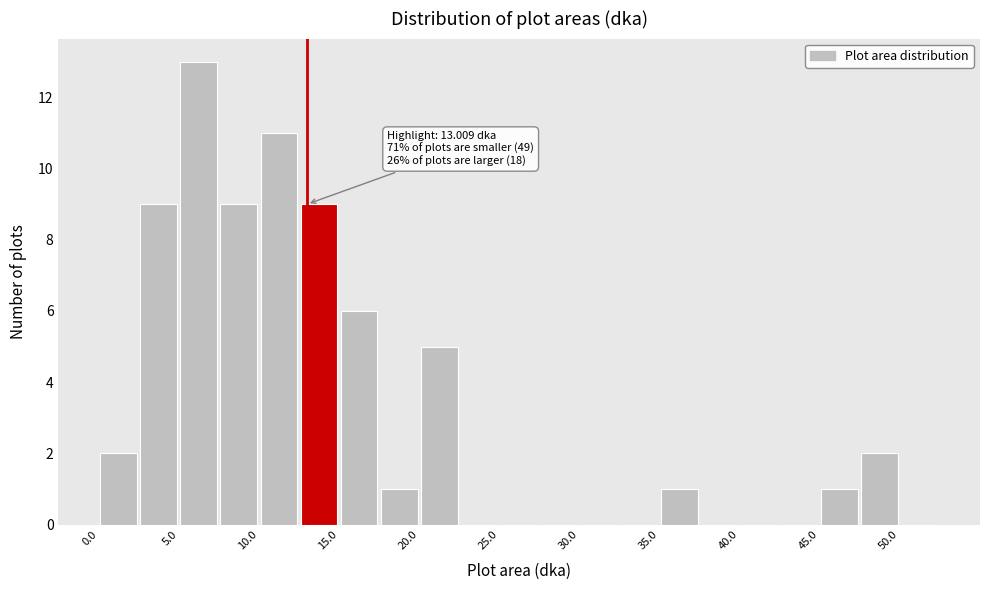

Over which range of the x-axis is the bar tallest?

5.0 to 7.5